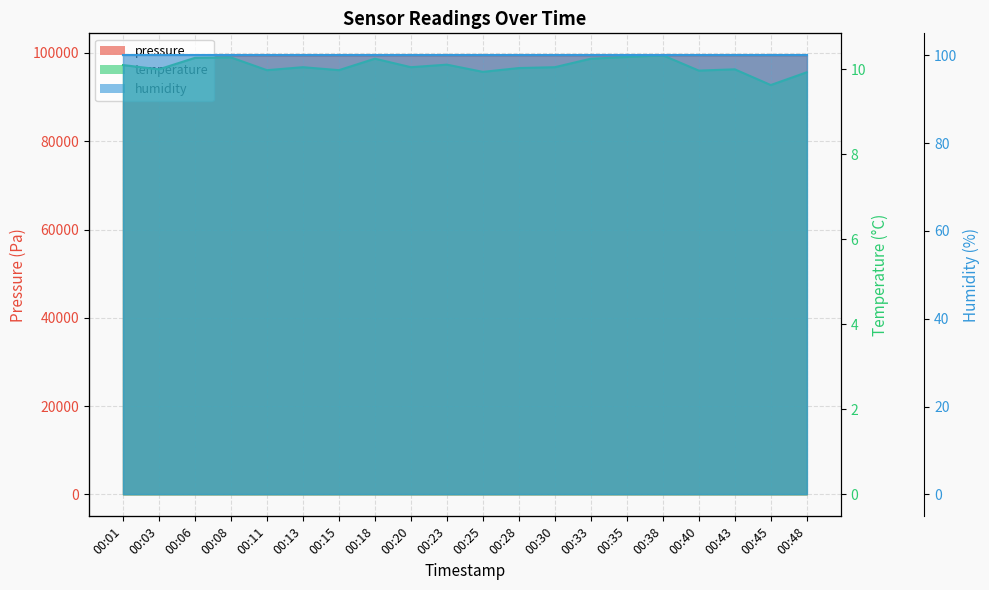

The temperature series shows 10.1 at 00:13. True or false?

True